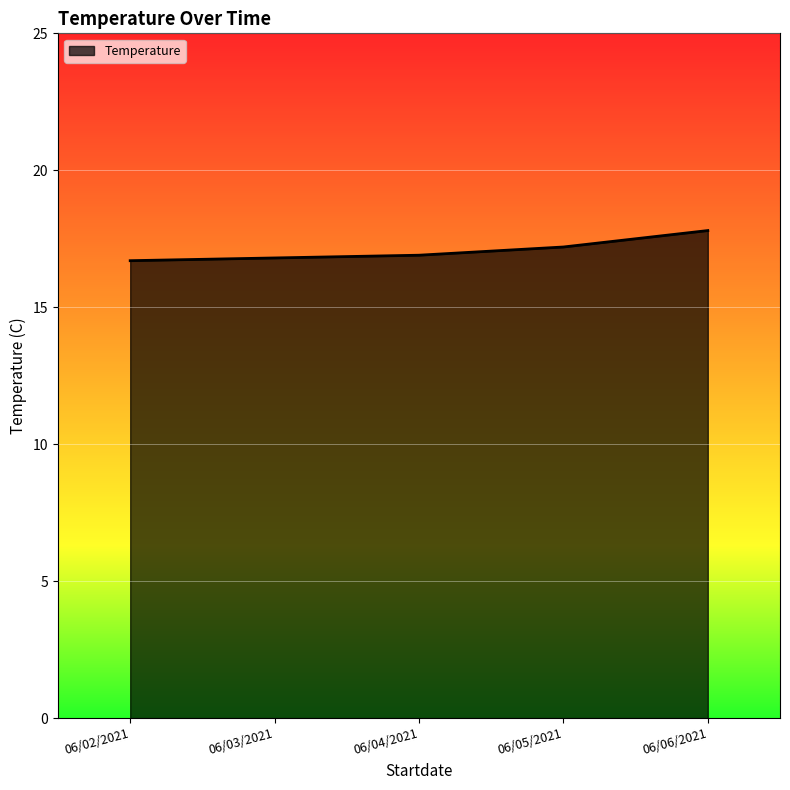

What is the sum of all values?

85.4